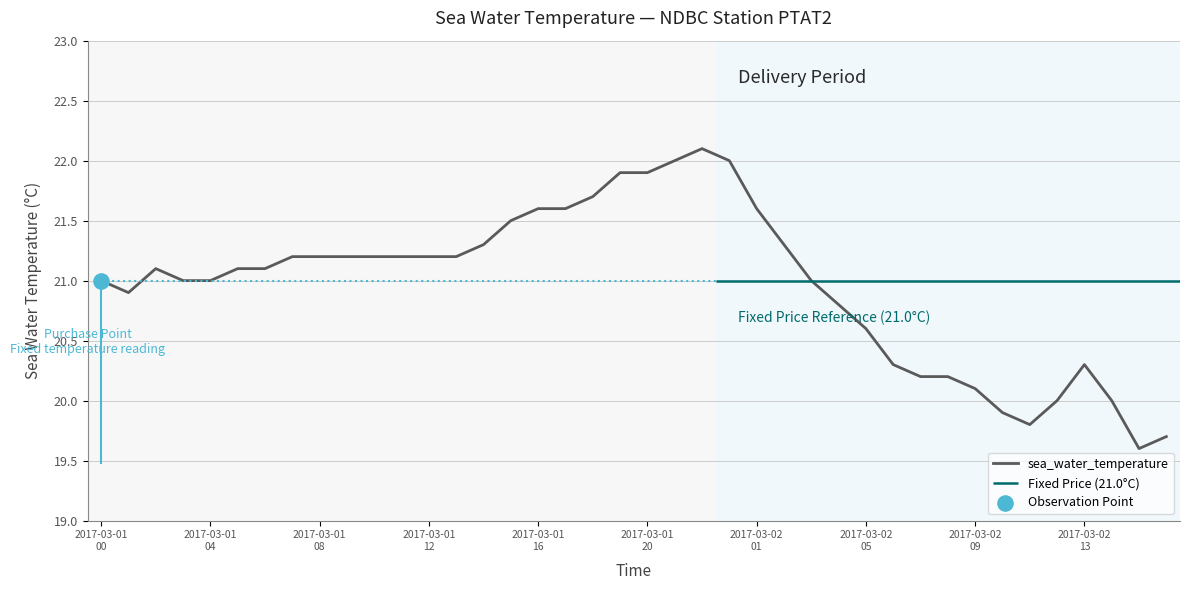

Approximately how many times larger is the value at 19 compared to 27?

1.1